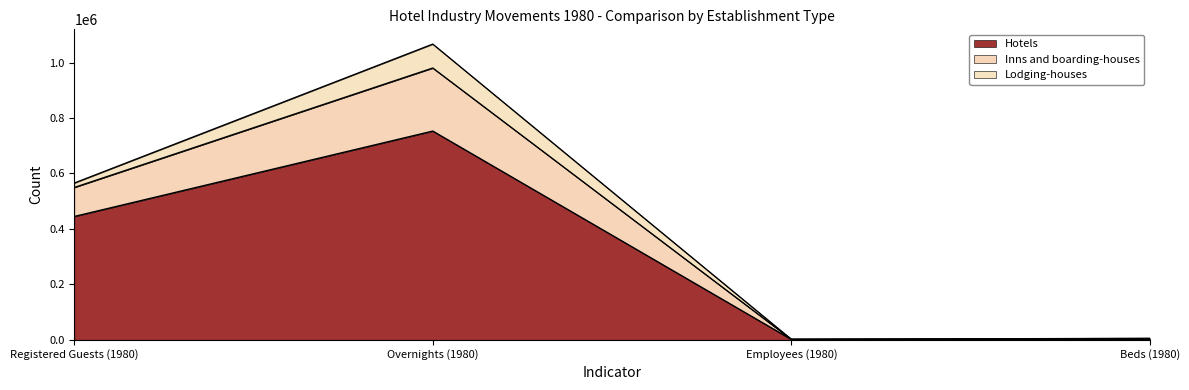

What is the maximum value for Hotels?

752867